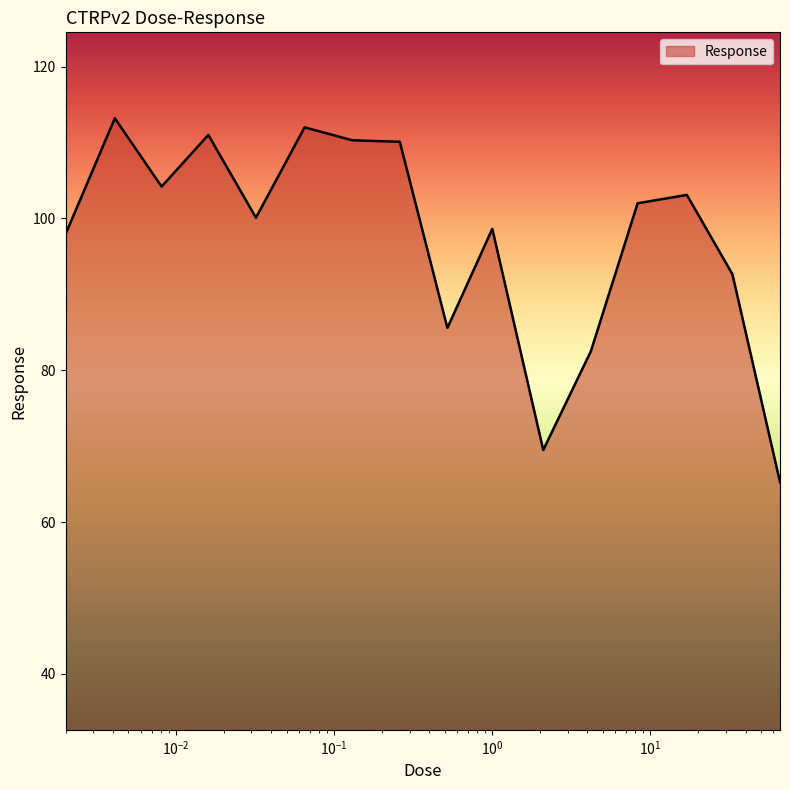

What is the smallest value displayed?

65.3